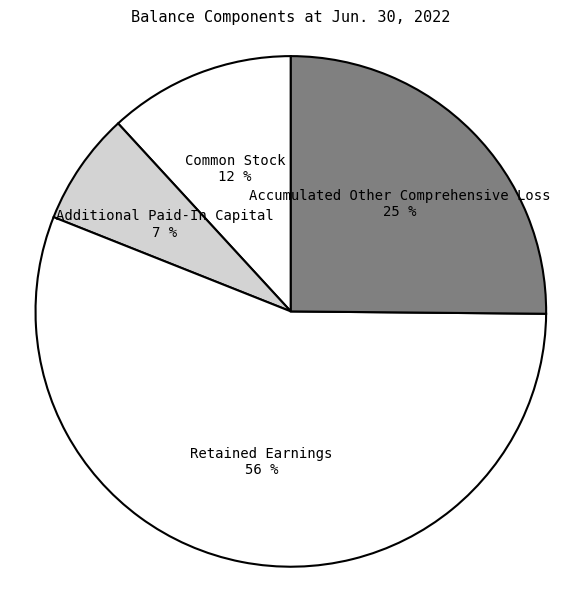

Does Additional Paid-In Capital represent more than half of the total?

No